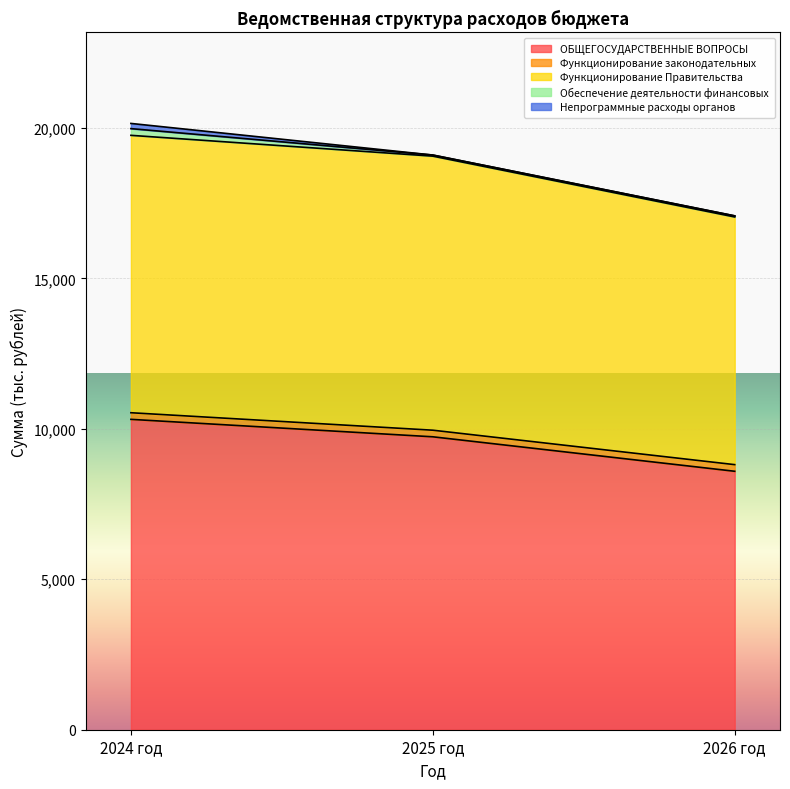

What is the label of the 3rd point from the left?

2026 год